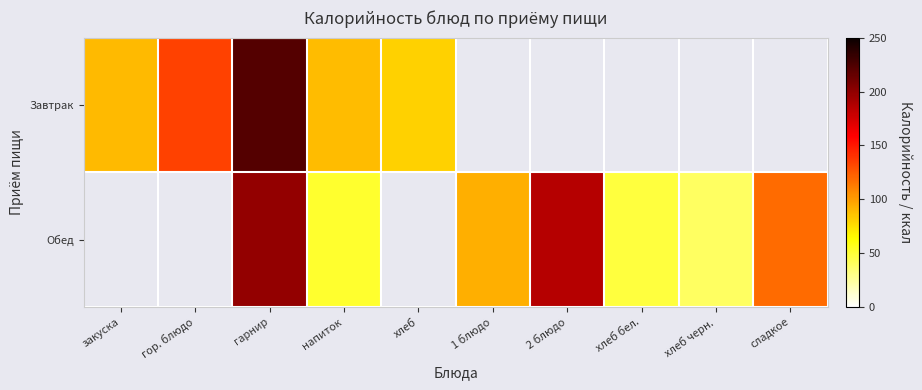

What is the greatest value displayed?

222.5